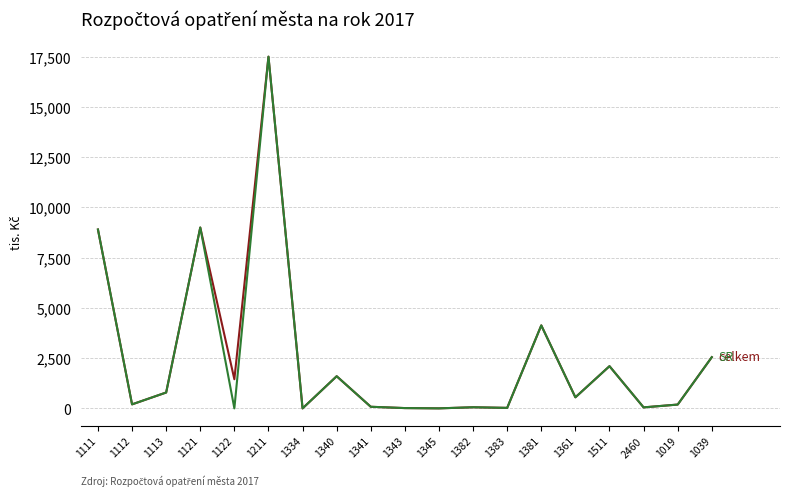

At which category is the sum across all series the highest?

1211